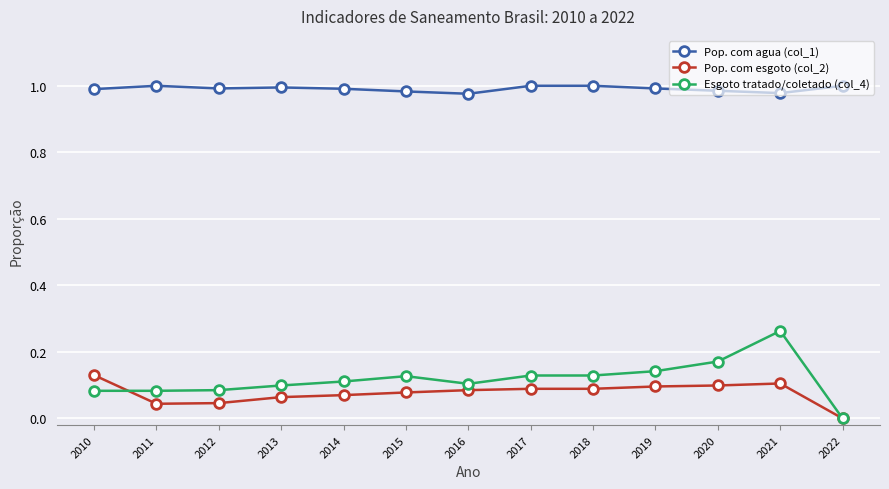

Which series changed the most between 2014 and 2022?

Esgoto tratado/coletado (col_4)